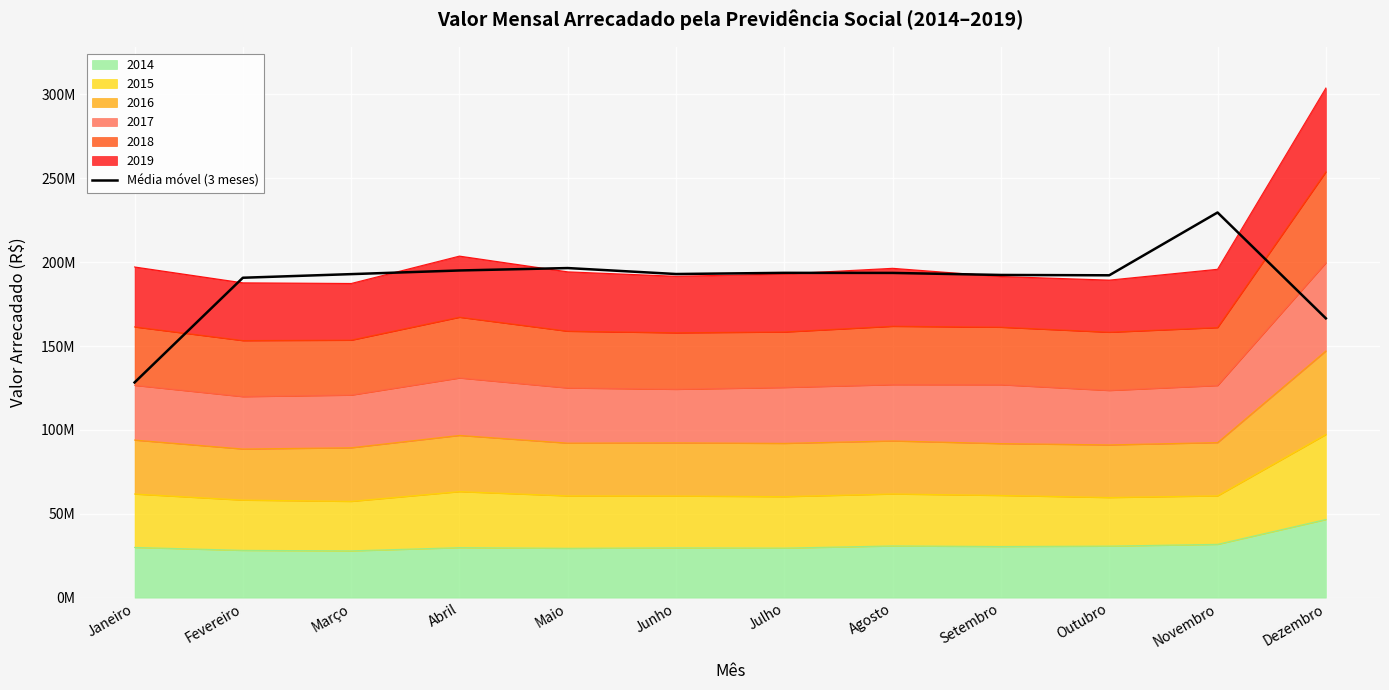

At which category does the data reach its first local peak?

Maio